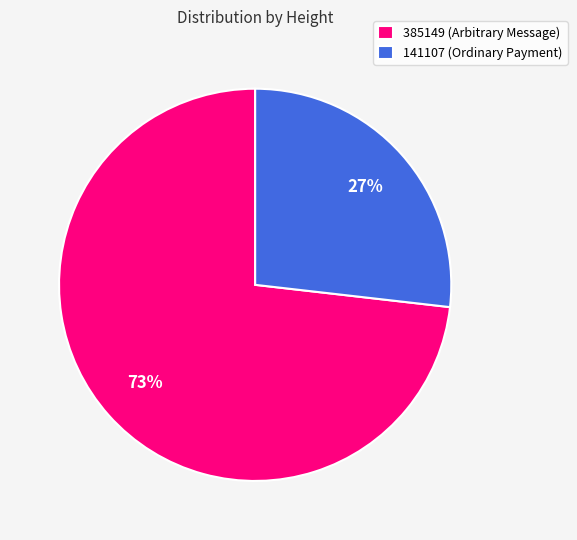

Between 141107 and 385149, which is larger?

385149